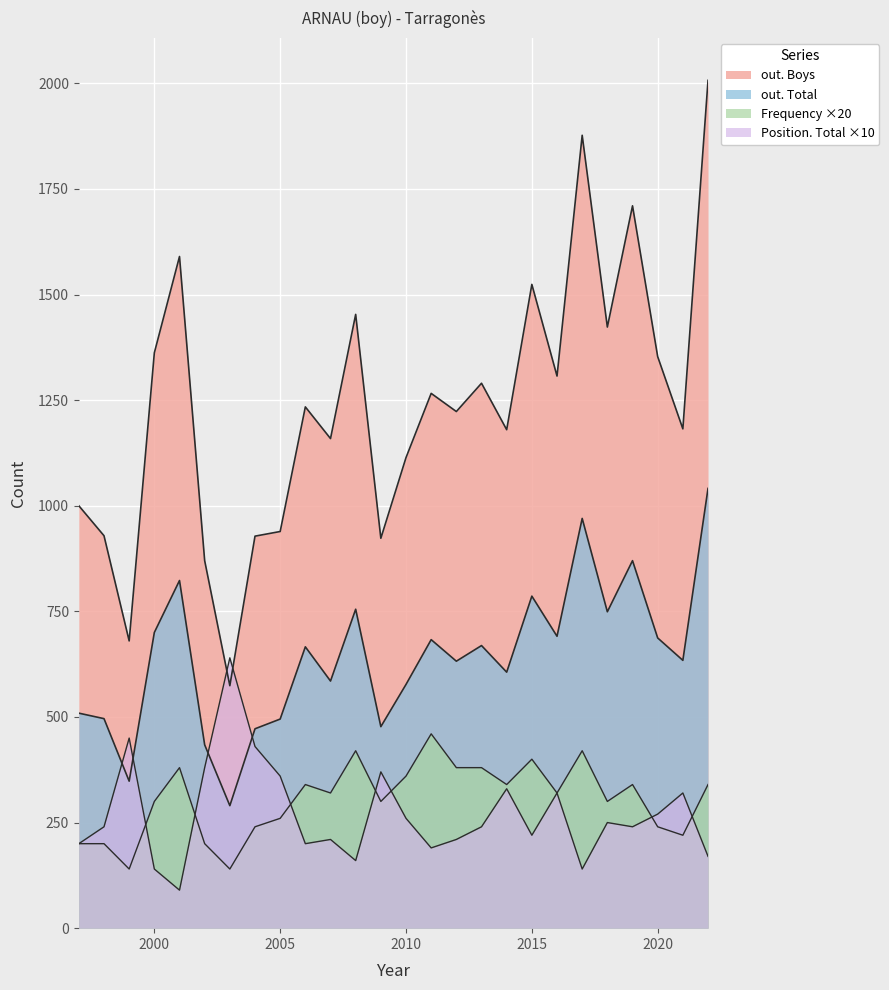

True or false: out. Total and out. Boys cross at least once.

False